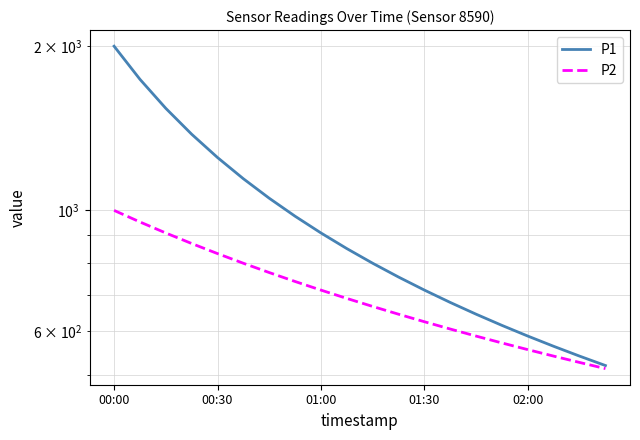

Reading left to right, extract all data points from this chart.

P1: 1999.9	1739.0	1538.4	1379.2	1249.9	1142.8	1052.6	975.6	909.0	851.0	800.0	754.7	714.3	677.9	645.1	615.4	588.2	563.4	540.5	519.5
P2: 999.9	952.3	909.0	869.5	833.2	799.9	769.2	740.7	714.2	689.6	666.6	645.1	624.9	606.0	588.2	571.4	555.5	540.5	526.3	512.8